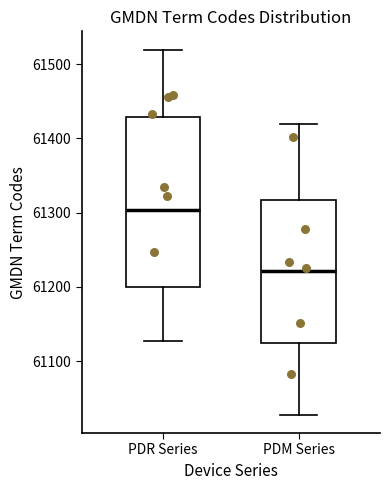

Reading left to right, read every box against the y-axis: the position of its median line, the range the box covers, and the ends of its whiskers. The values are not printed on the chart, so give them approximately, as read against the axis.

PDR Series: median 61300, box 61200 to 61430, whiskers 61130 to 61520
PDM Series: median 61220, box 61120 to 61320, whiskers 61030 to 61420